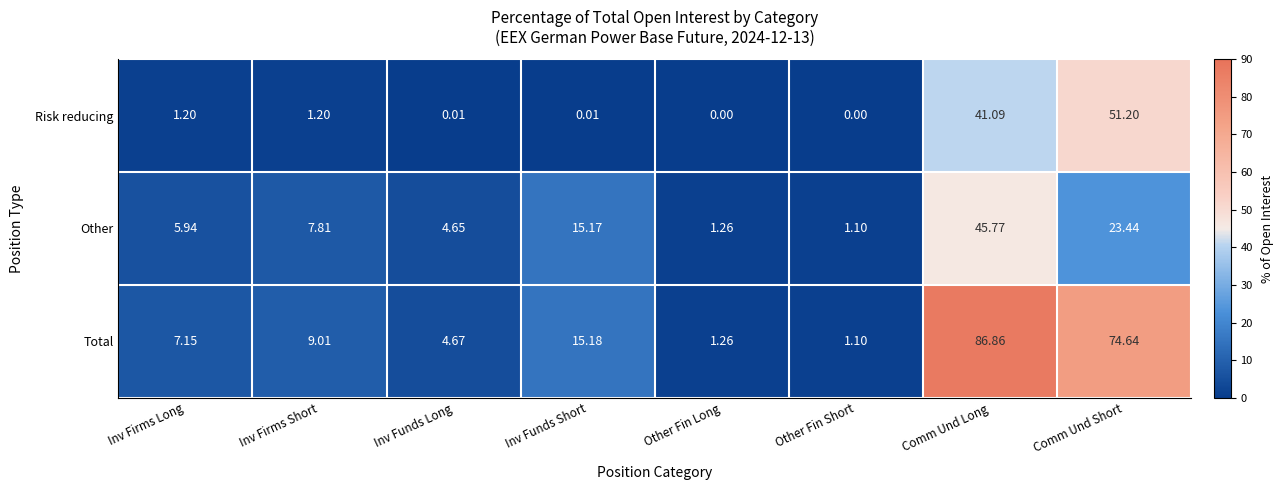

Which series has the largest range (max minus min)?

Total